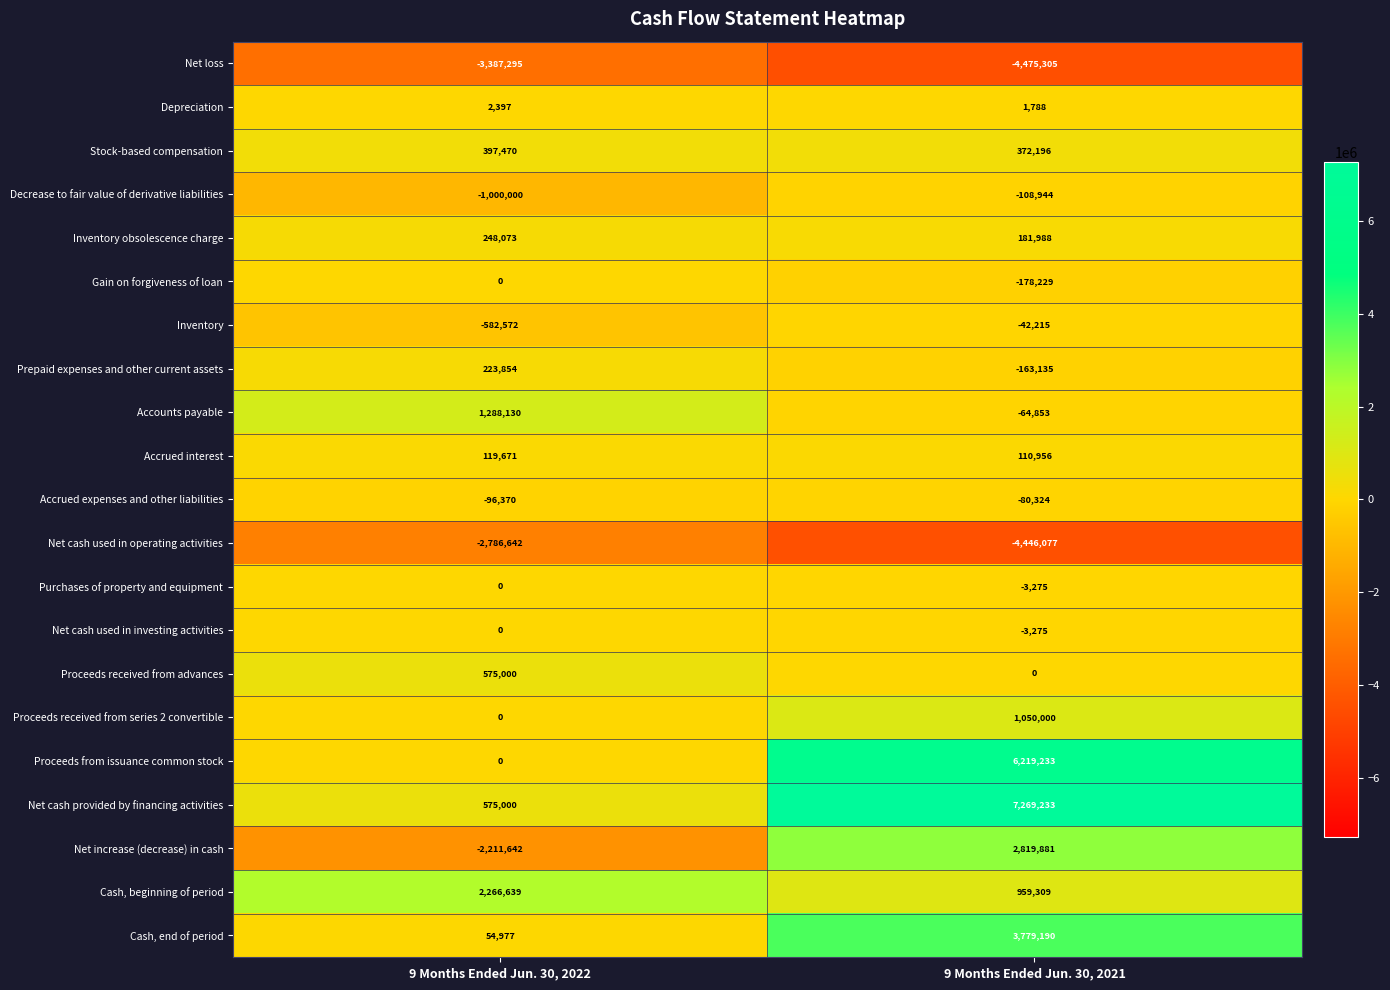

What is the difference between the Net cash used in investing activities values at 9 Months Ended Jun. 30, 2022 and 9 Months Ended Jun. 30, 2021?

3275